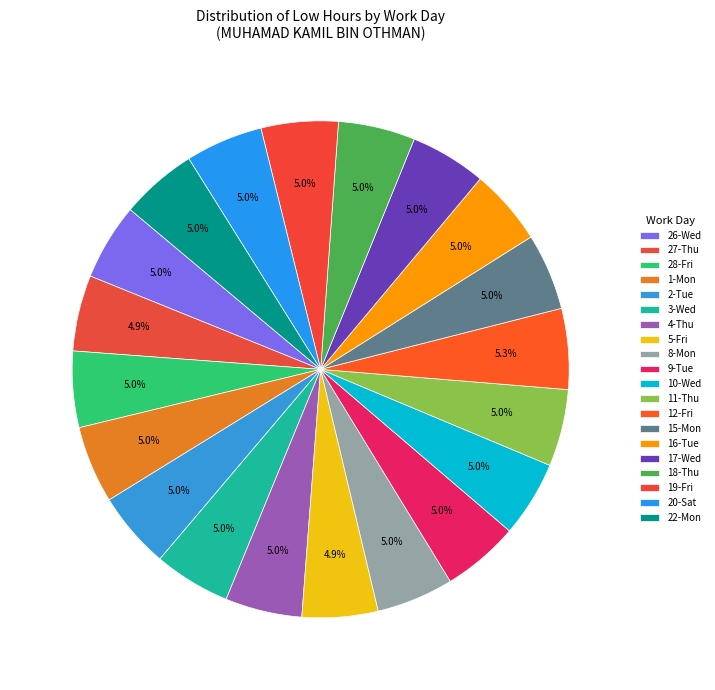

Count the number of slices in the pie.

20